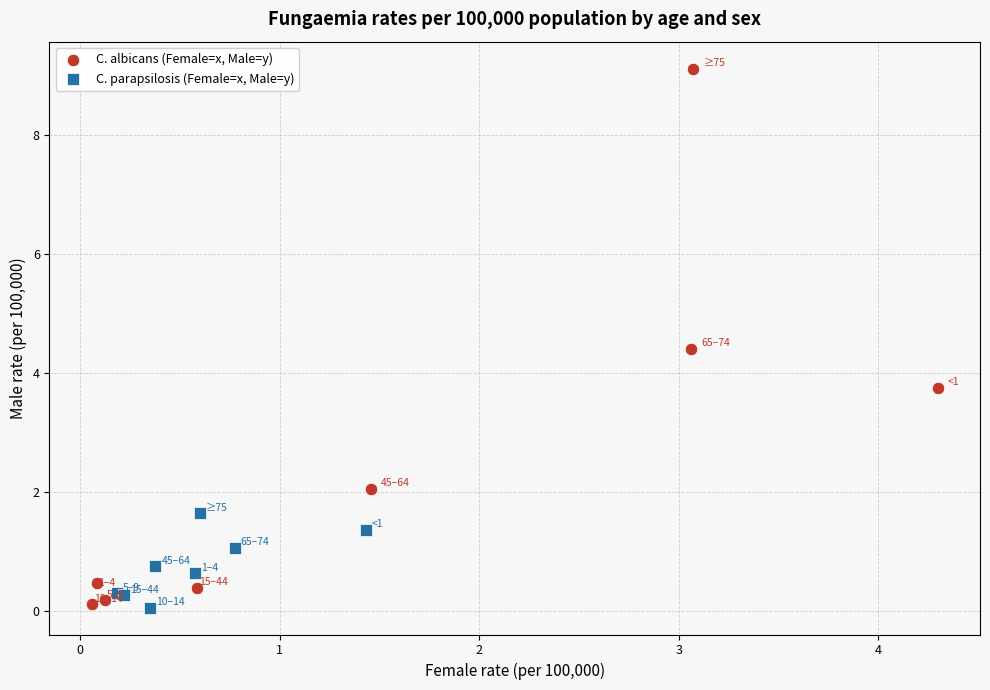

Which series has the largest Y range (max minus min)?

C. albicans (Female=x, Male=y)